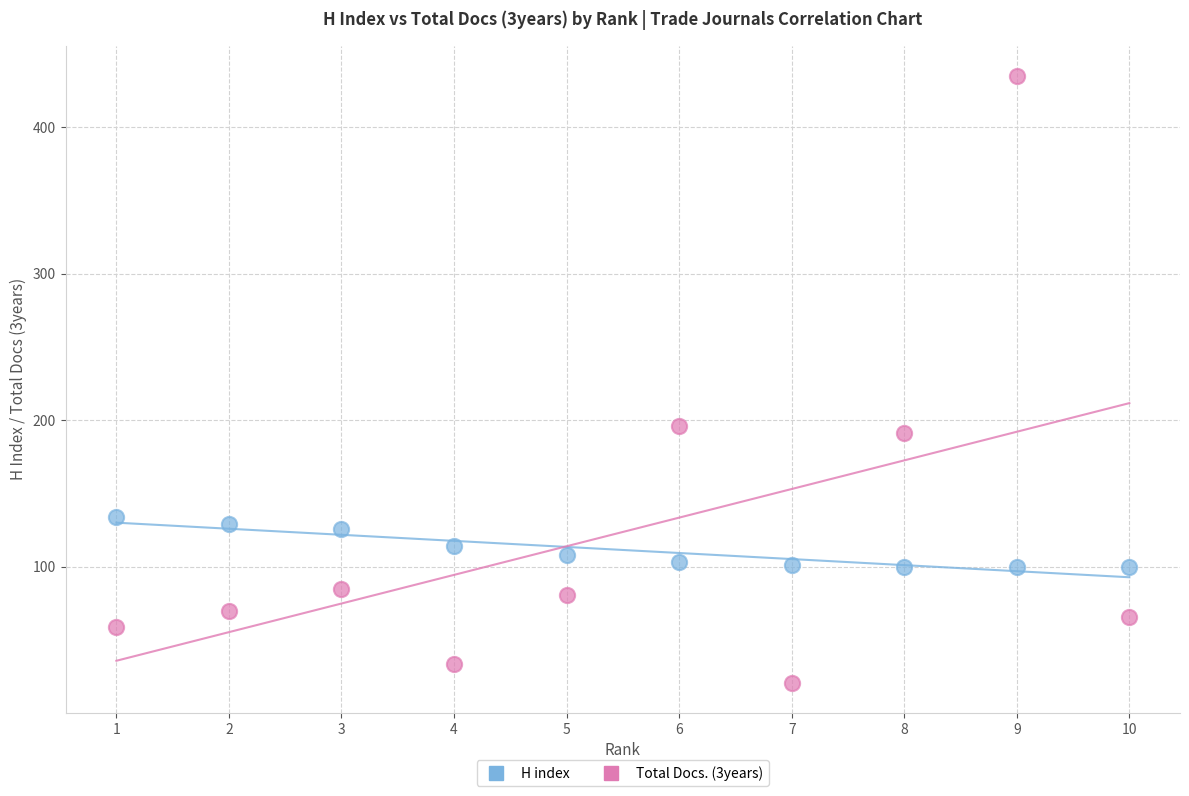

Which series has the largest Y range (max minus min)?

Total Docs. (3years)